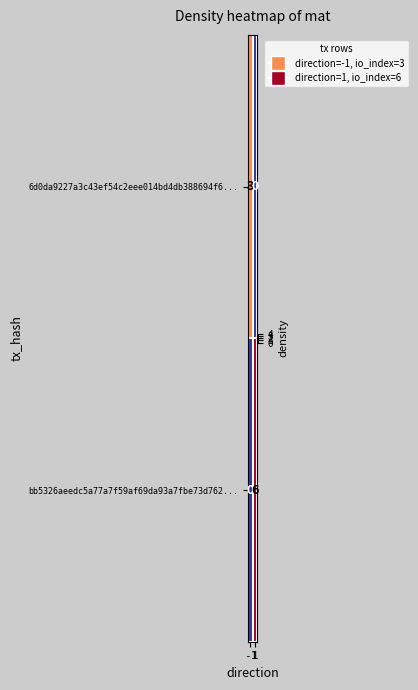

What is the difference between the highest and lowest values at 1?

6